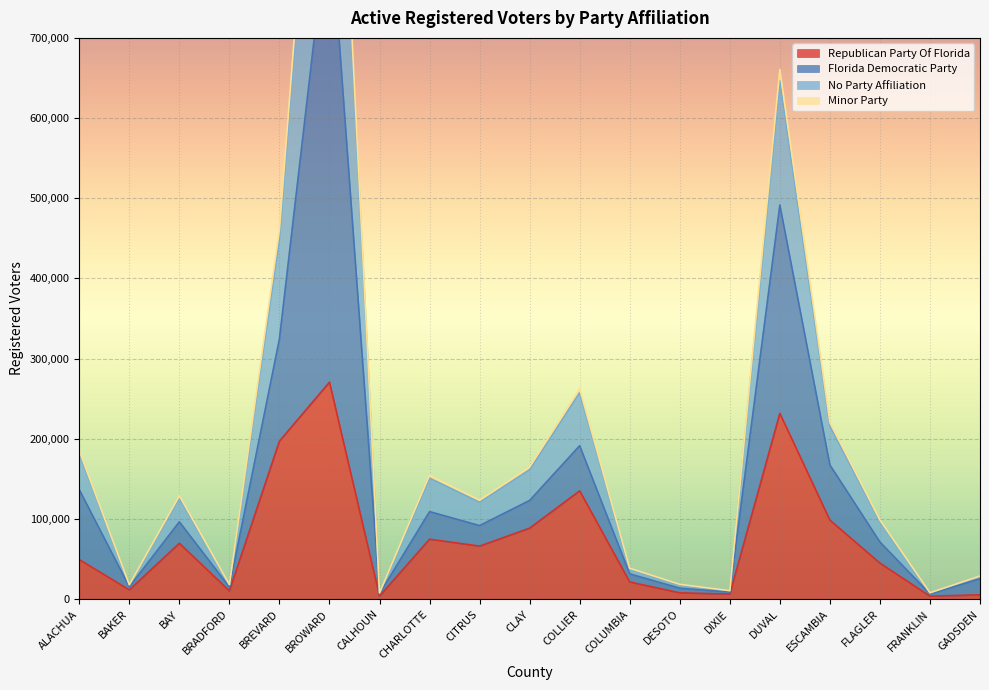

True or false: Minor Party and Florida Democratic Party cross at least once.

False